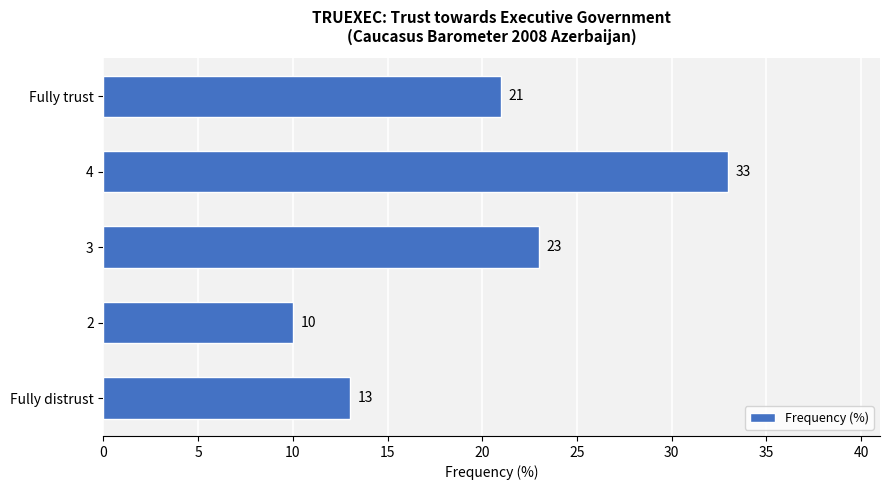

The value at 3 is 34. True or false?

False